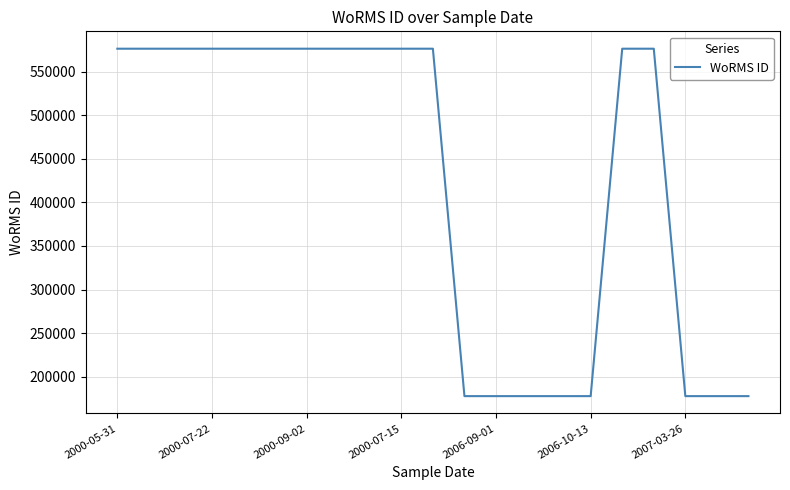

Reading left to right, extract all data points from this chart.

576702	576702	576702	576702	576702	576702	576702	576702	576702	576702	576702	177482	177482	177482	177482	177482	576702	576702	177482	177482	177482